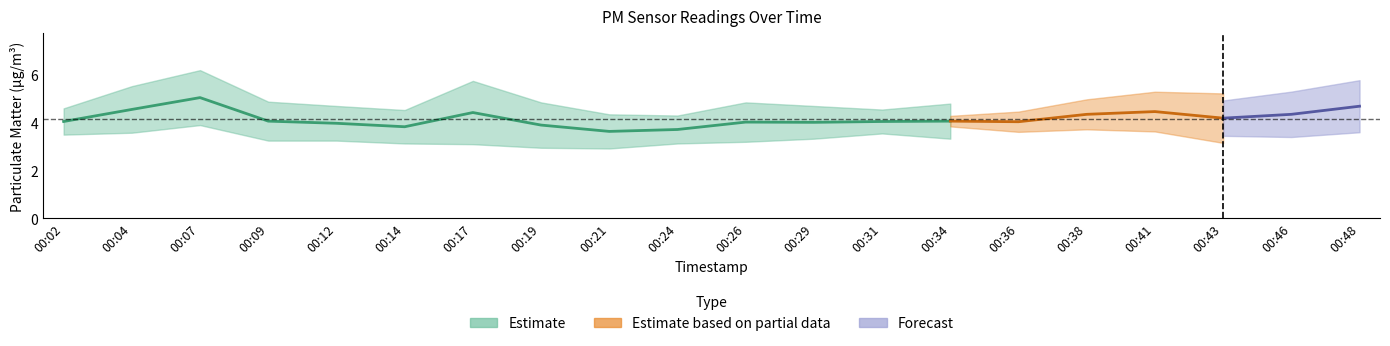

How many interior local peaks does the P2 series have?

3